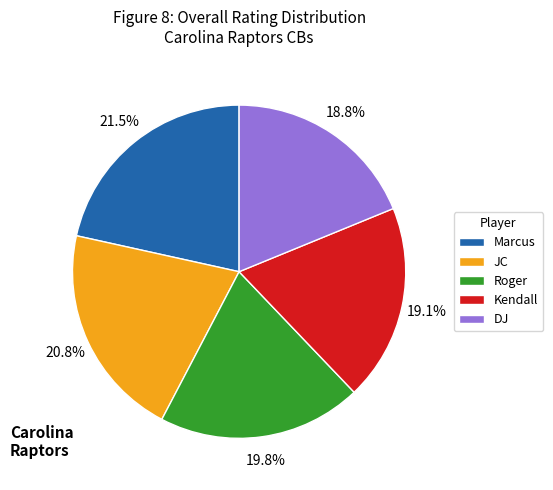

Which has a higher value, DJ or Marcus?

Marcus